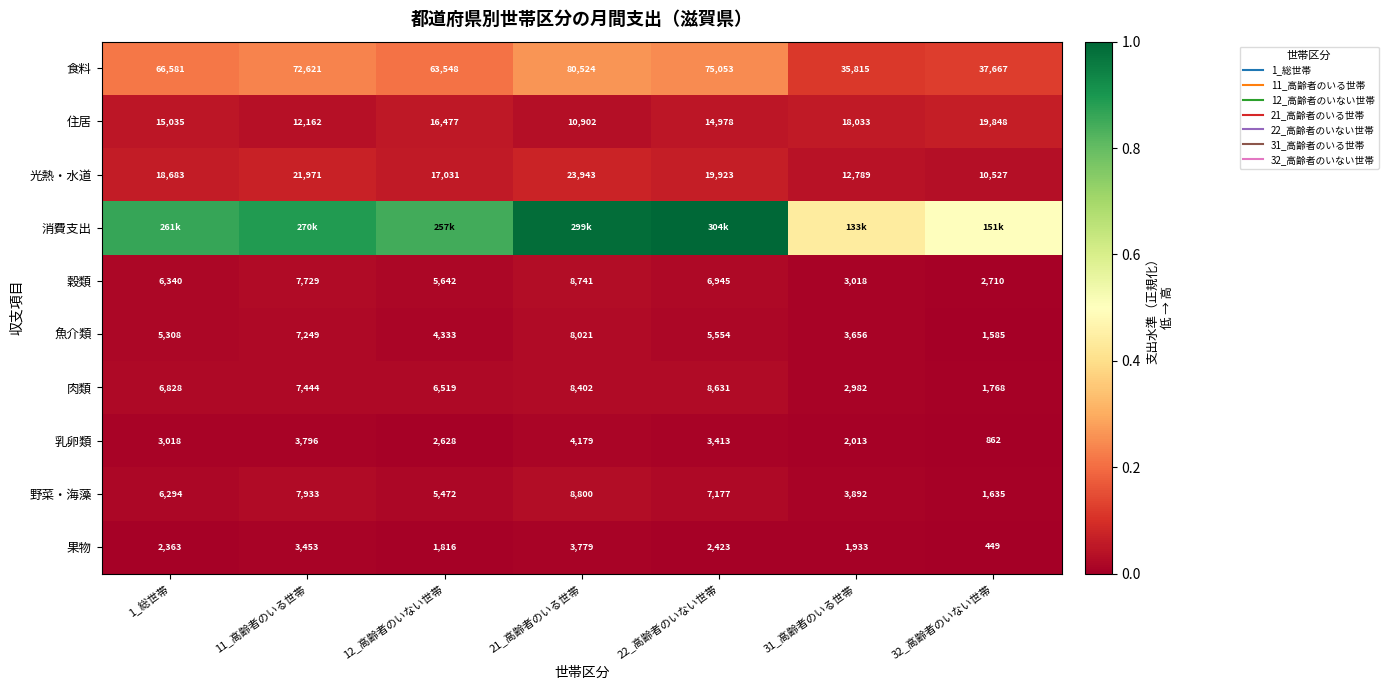

At how many categories does at least one series exceed 0?

7